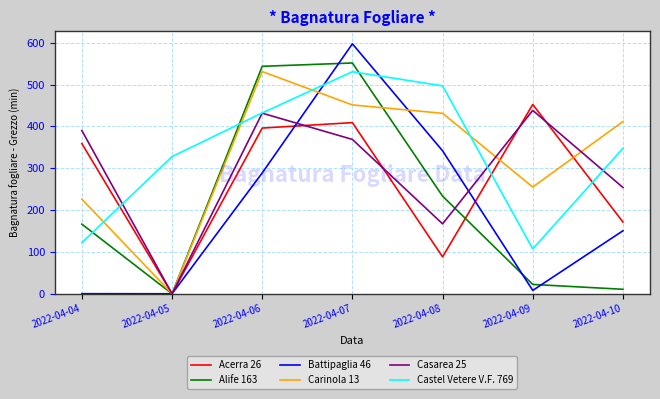

True or false: Acerra 26 and Alife 163 cross at least once.

True